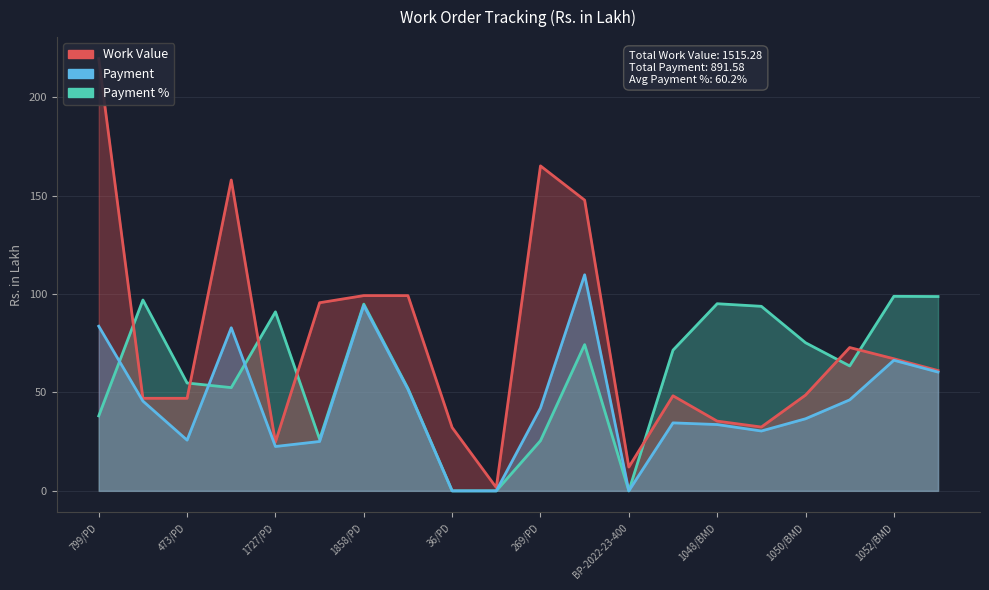

Which label corresponds to the largest value in the chart?

799/PD